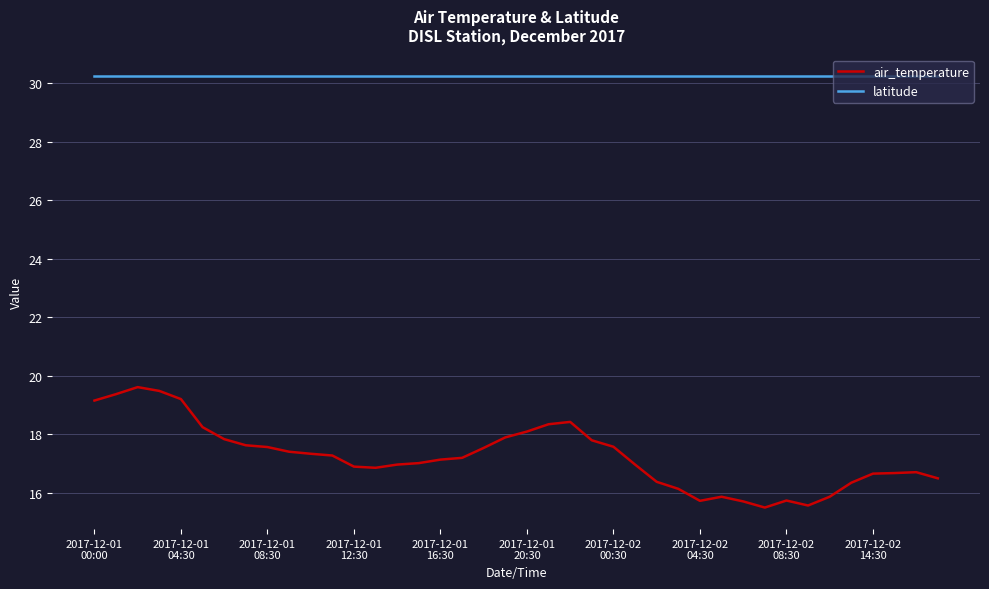

Which series has the largest range (max minus min)?

air_temperature